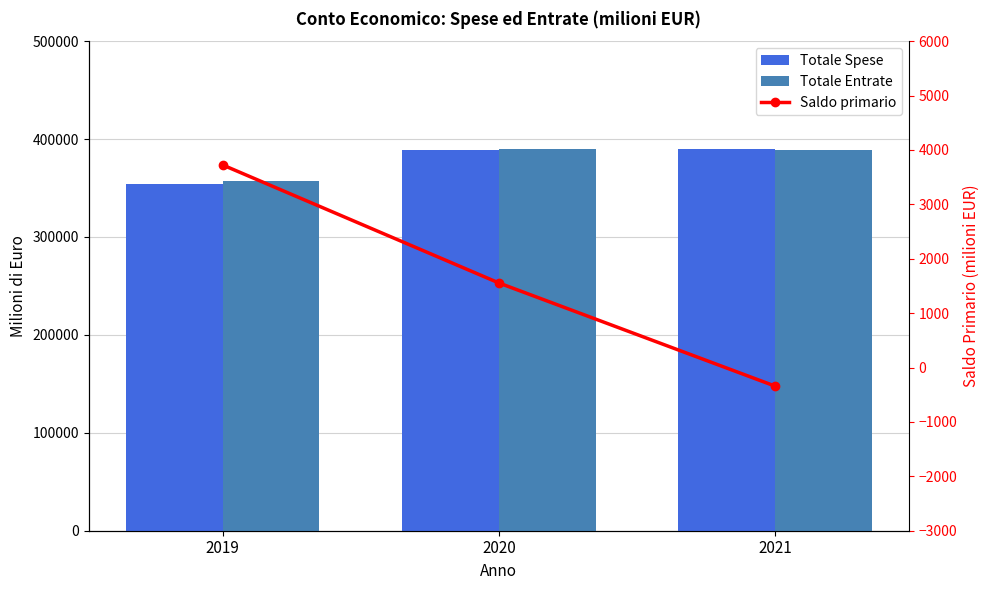

What are all the series names shown in the legend?

Totale Spese, Totale Entrate, Saldo primario